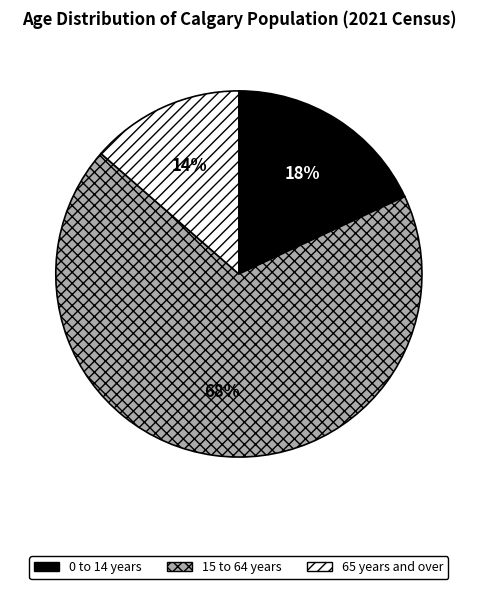

What percentage is the 65 years and over slice, to the nearest percent?

14%